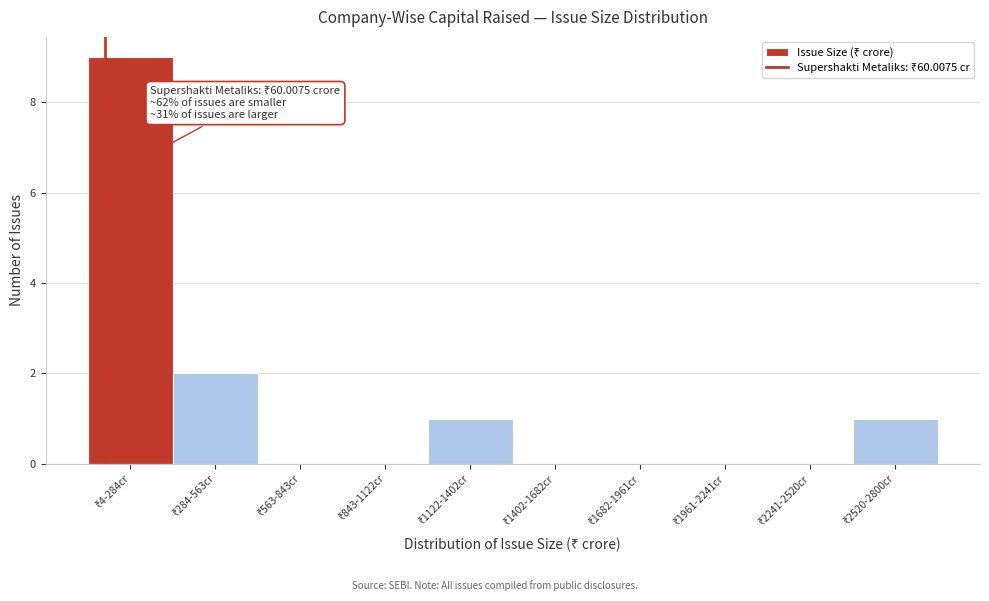

What is the sum of all values?

13